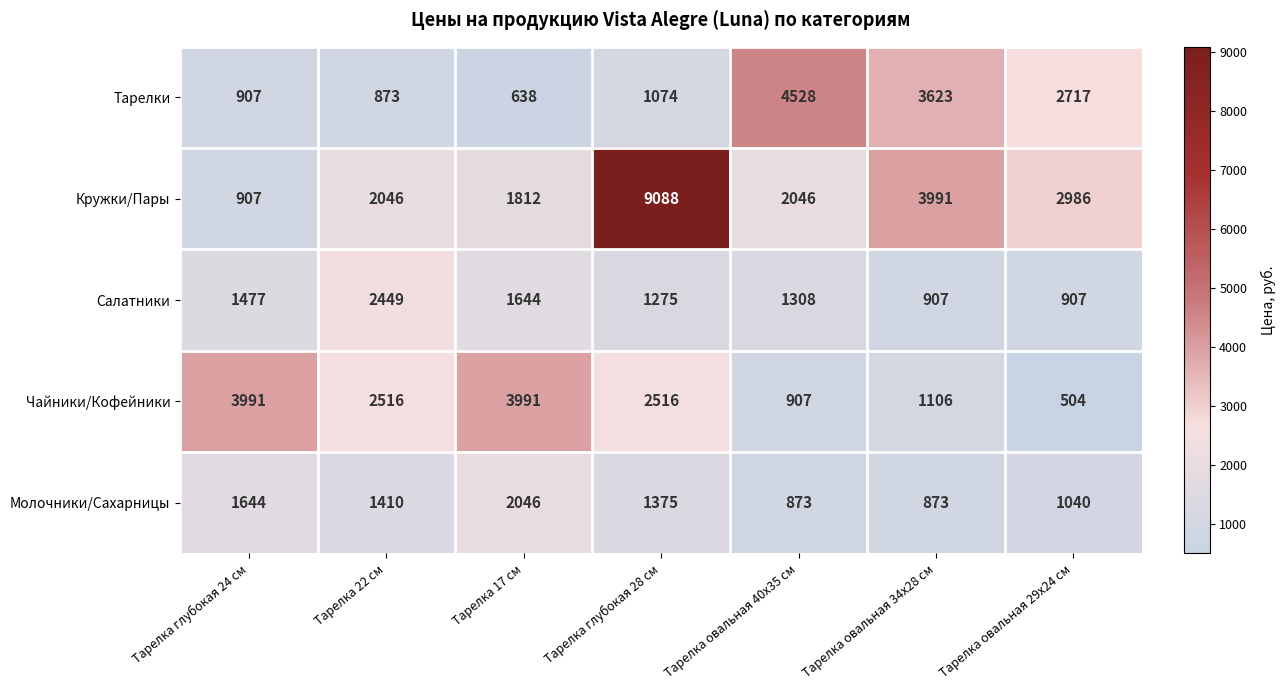

At which category is the sum across all series the highest?

Тарелка глубокая 28 см